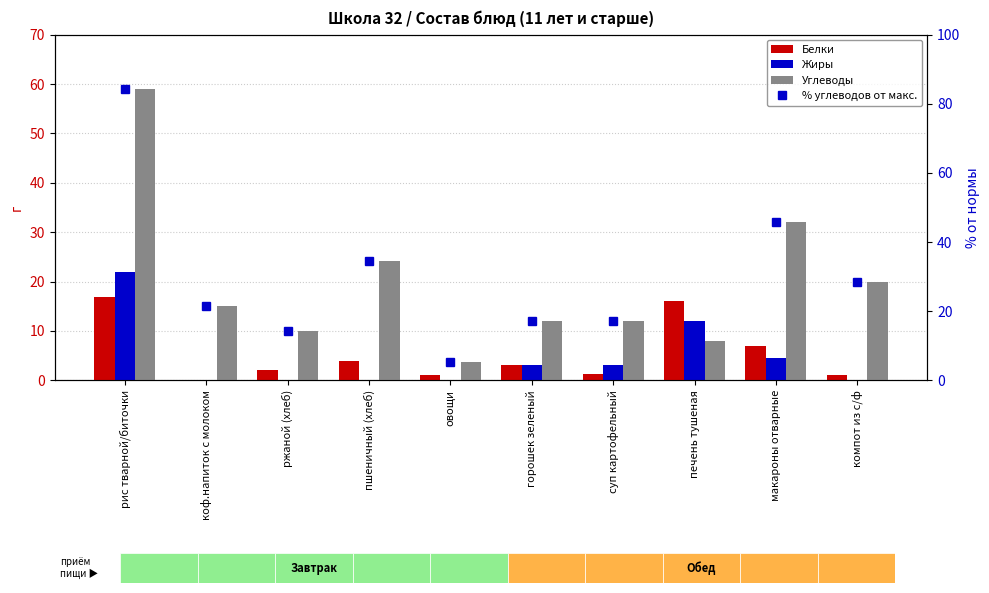

Between рис тварной/биточки and печень тушеная, which series saw the biggest shift?

% углеводов от макс.